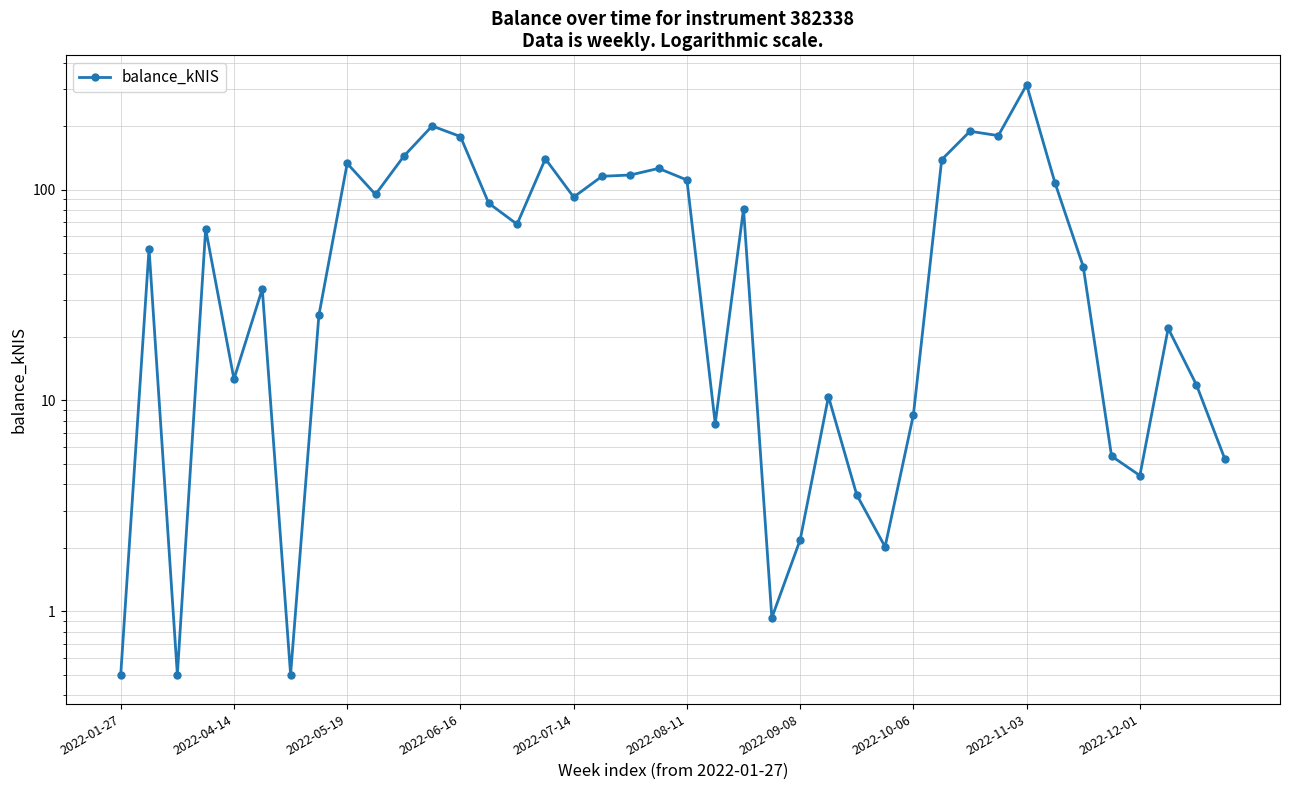

Approximately how many times larger is the value at 16 compared to 27?

45.6